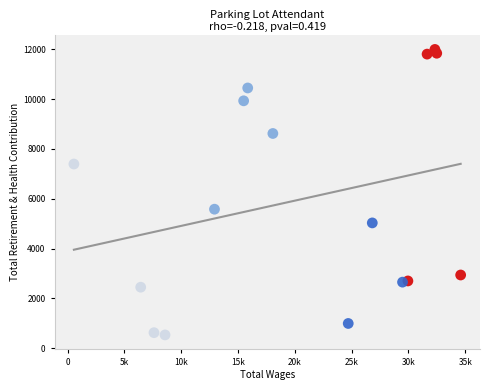

What Y value in the scatter plot is closest to 6264?

5581